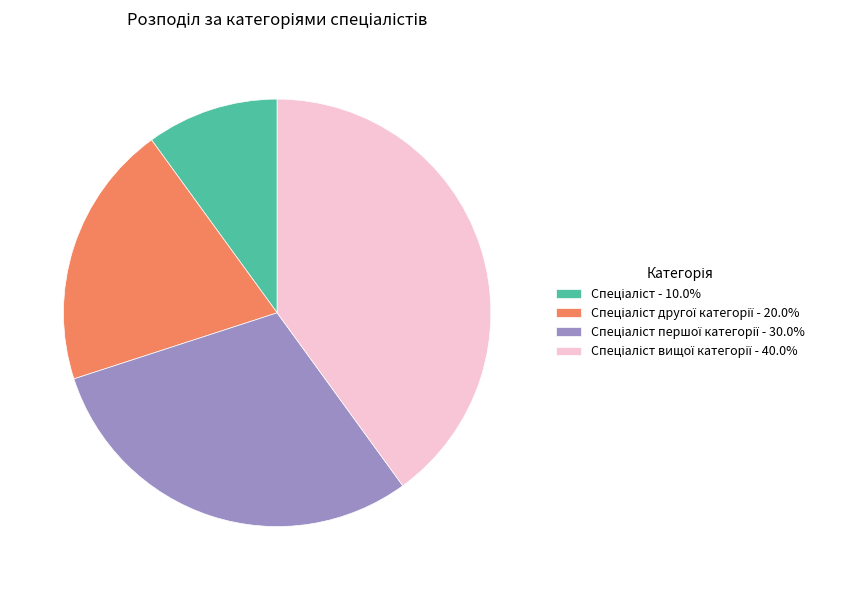

How many slices are in this pie chart?

4